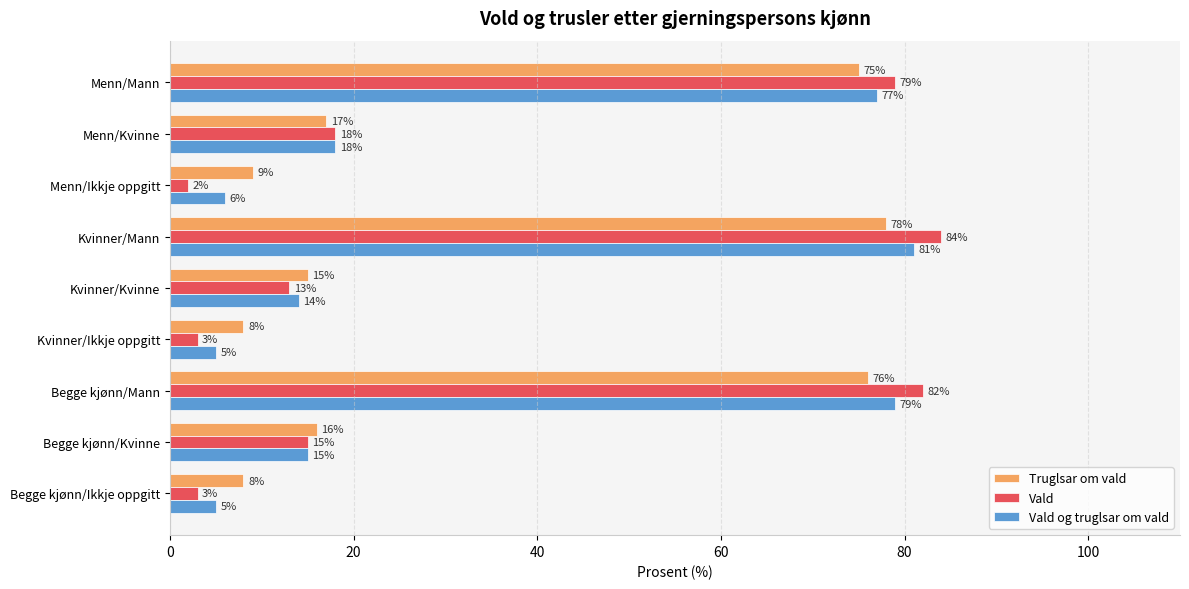

At which label is Vald og truglsar om vald closest to 43?

Menn/Kvinne